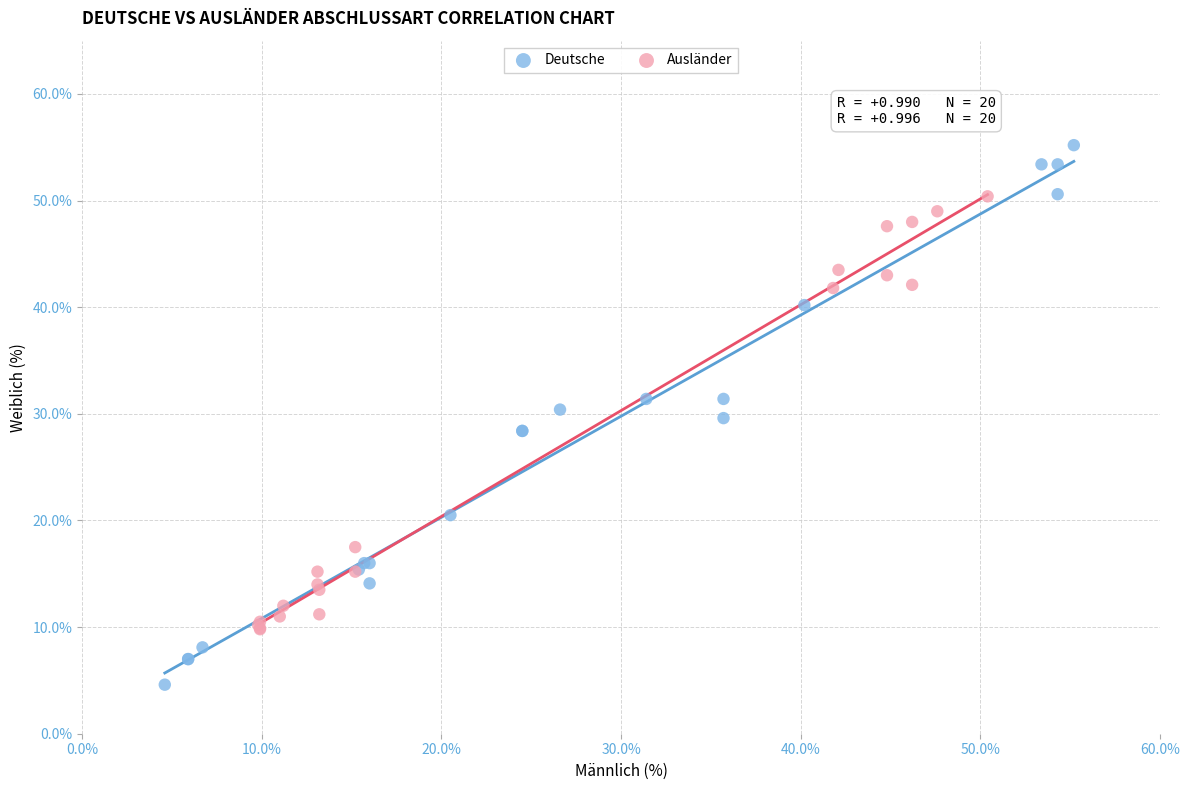

Which series has the widest spread of Y values?

Deutsche